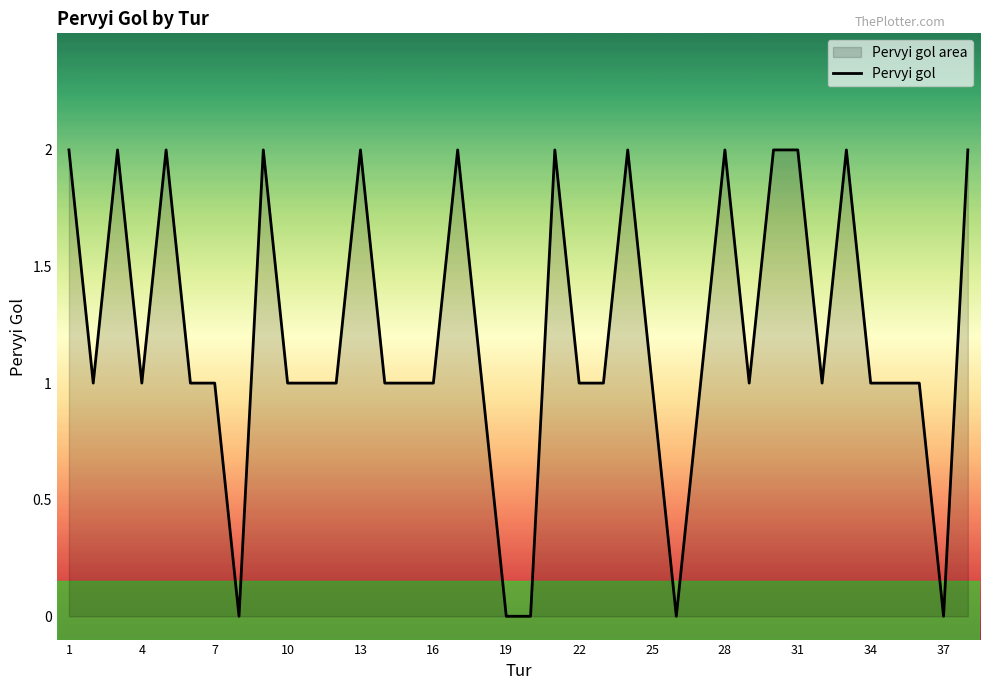

How many points are lower than both their immediate neighbors (excluding endpoints)?

7